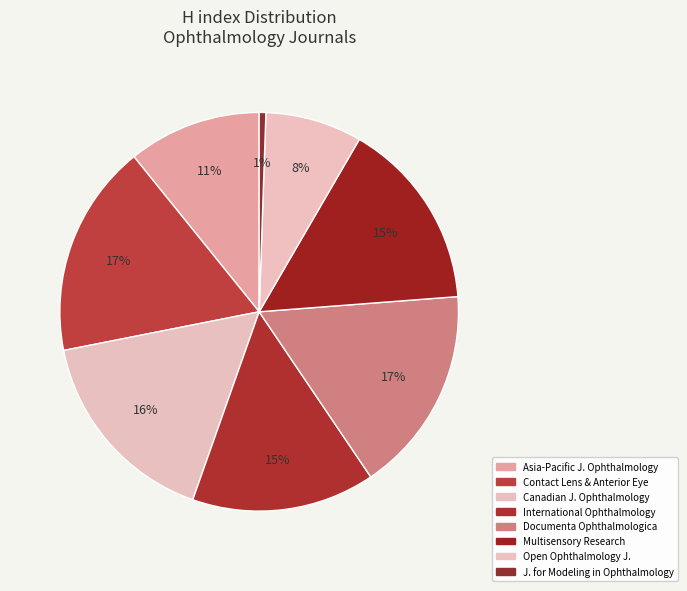

How many slices are in this pie chart?

8